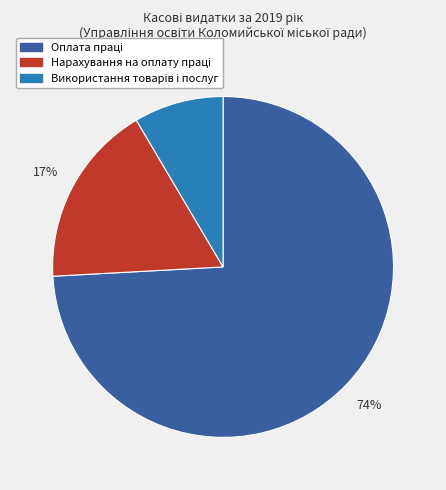

To the nearest percent, what is the average slice percentage?

33%